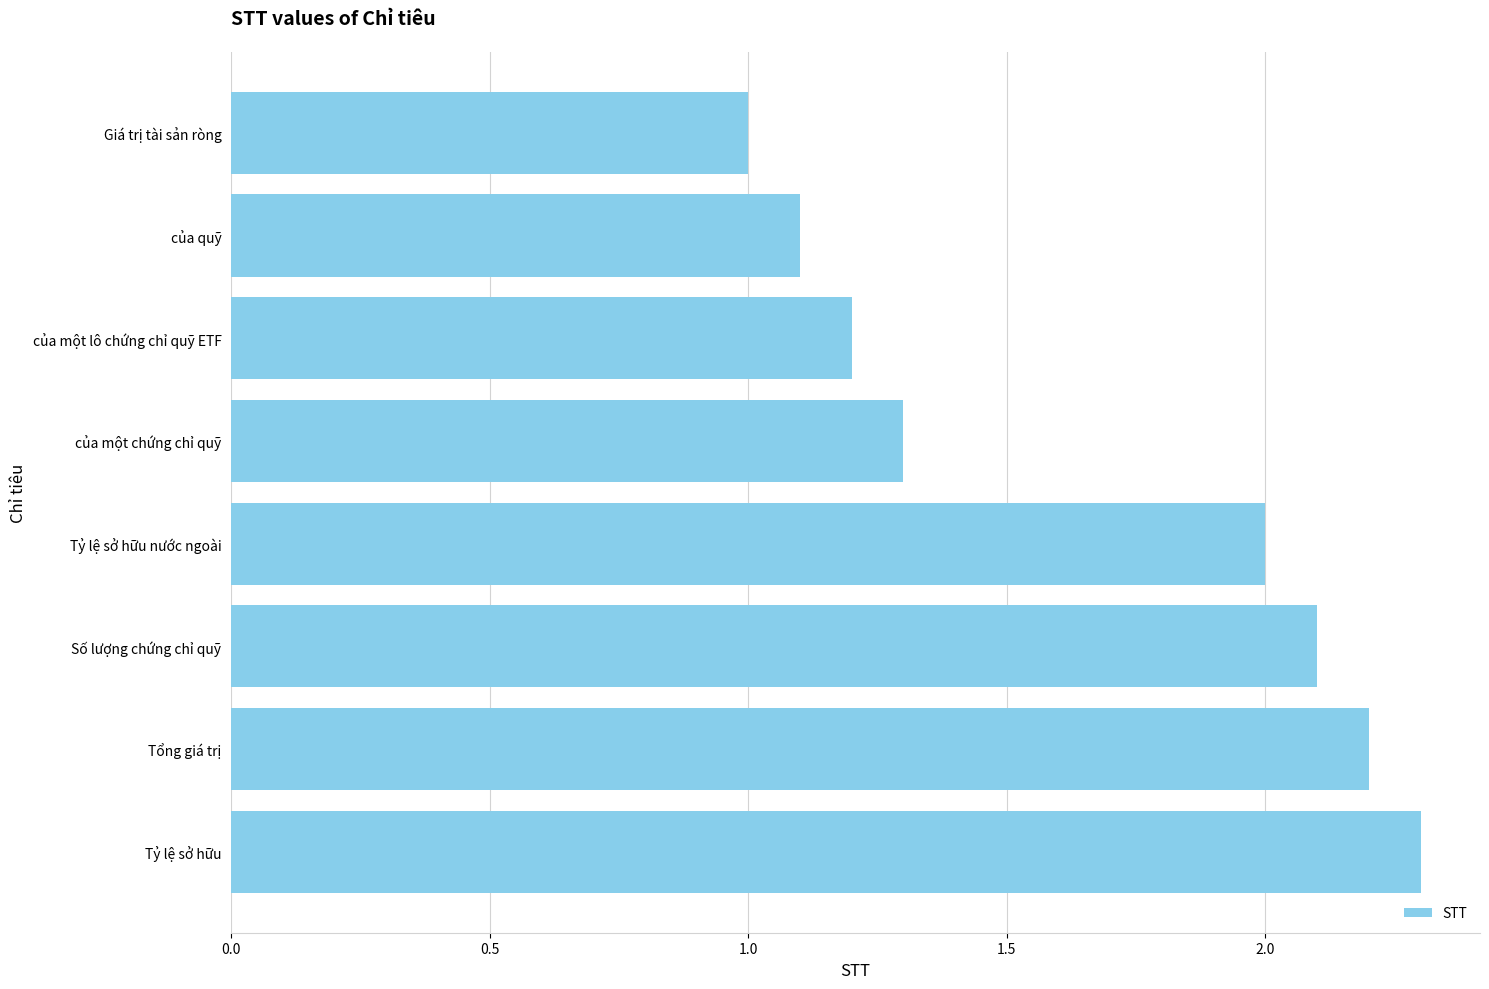

What is the difference between the maximum and minimum values?

1.3